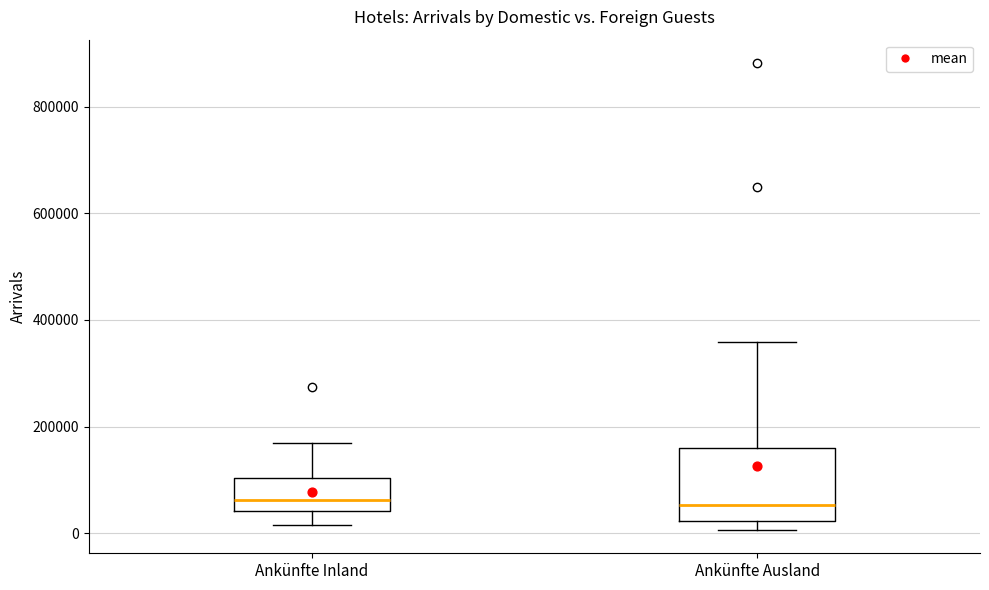

Comparing the boxes themselves (not the whiskers), which one is the tallest?

Ankünfte Ausland